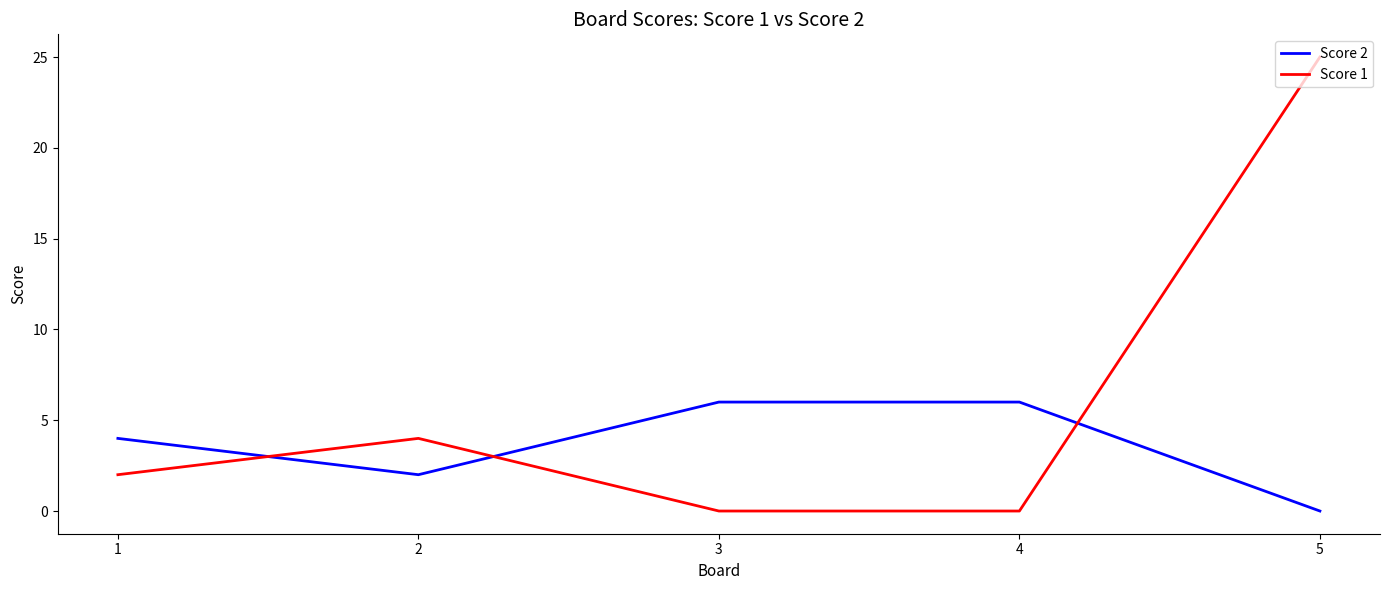

What is the difference between the Score 1 values at 5 and 1?

23